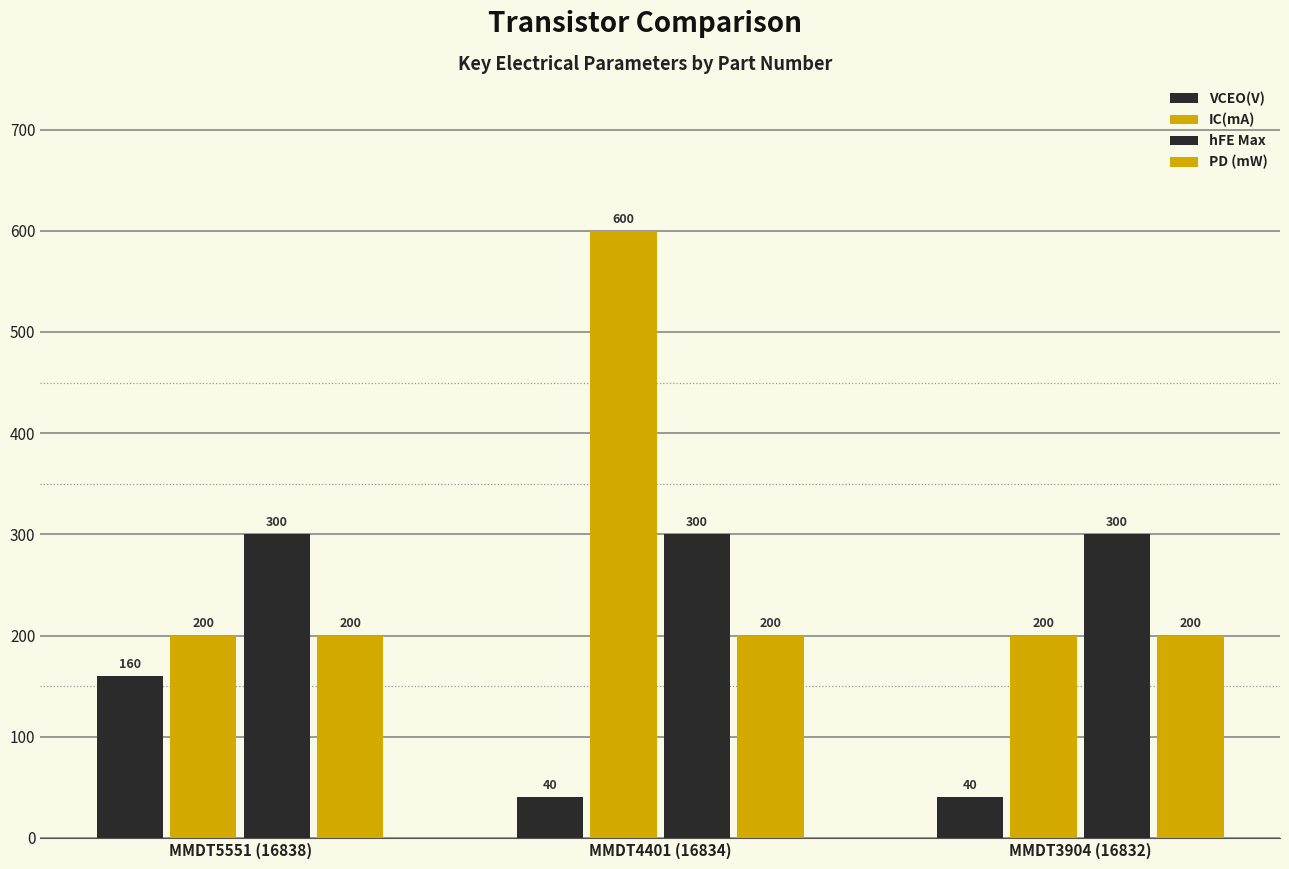

What is the total value across all series at MMDT5551 (16838)?

860